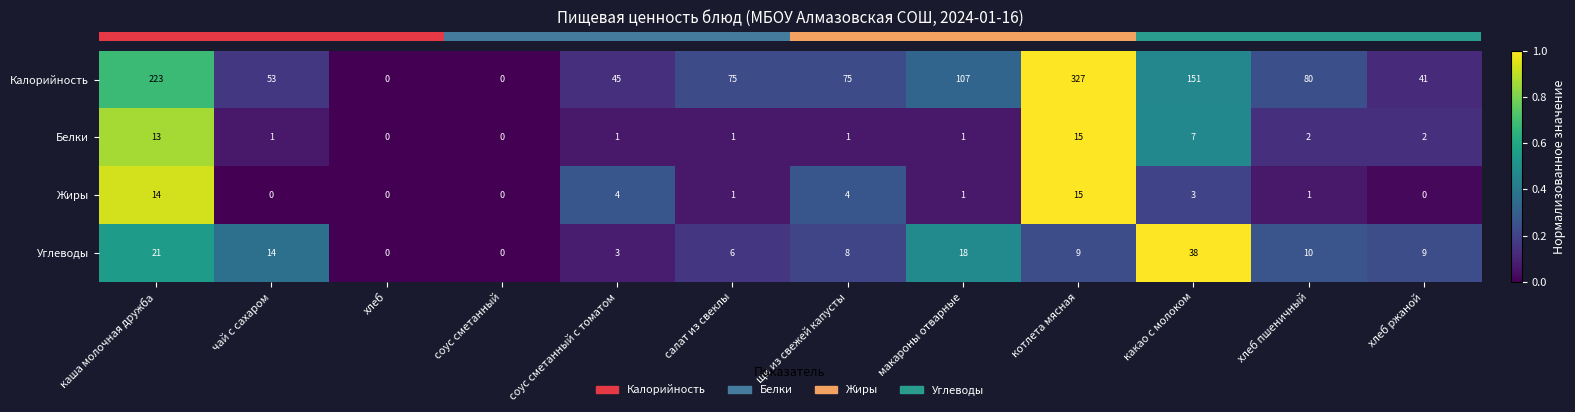

What is the maximum value shown in the chart?

327